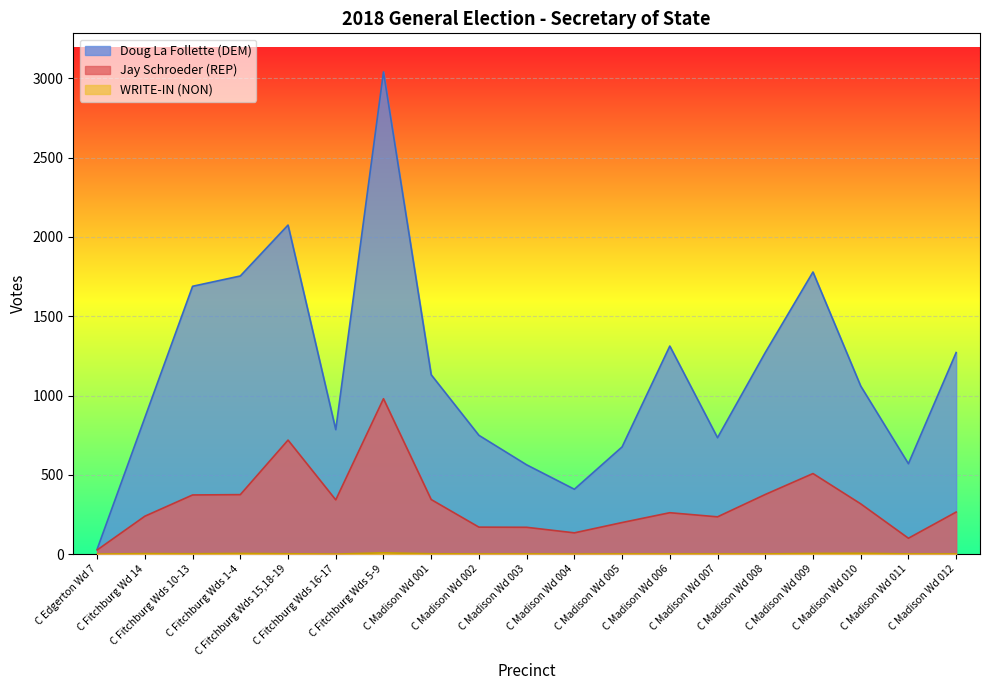

Count the number of data series in this chart.

3